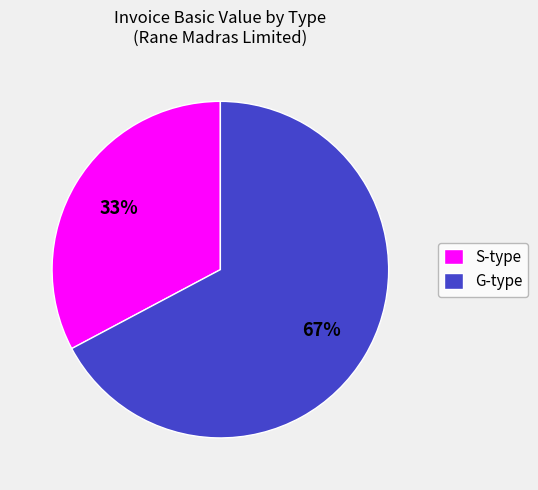

To the nearest percent, what is the average slice percentage?

50%